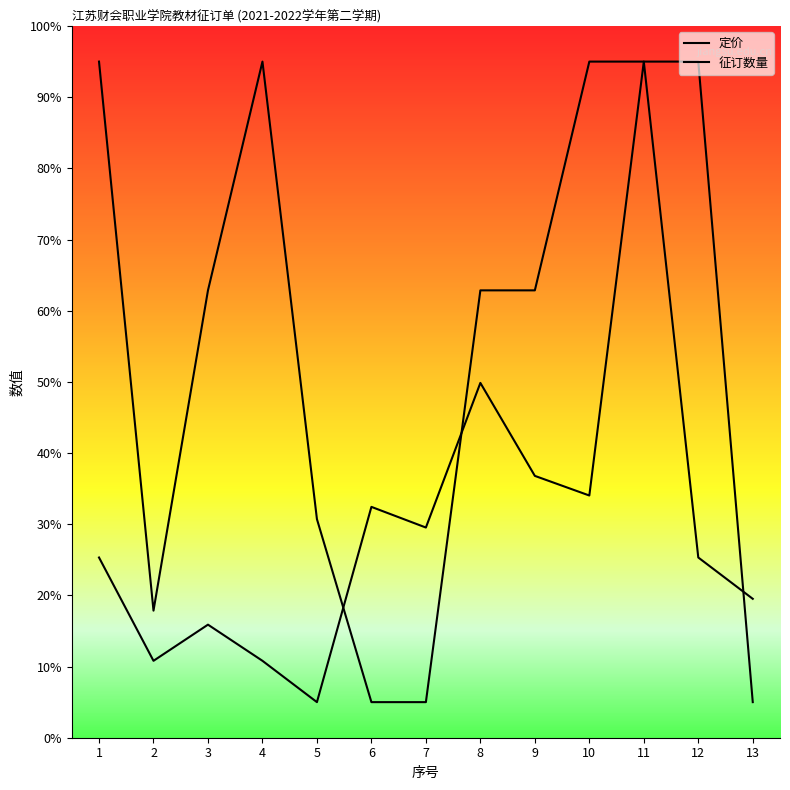

What is the difference between the 定价 values at 9 and 3?

20.9